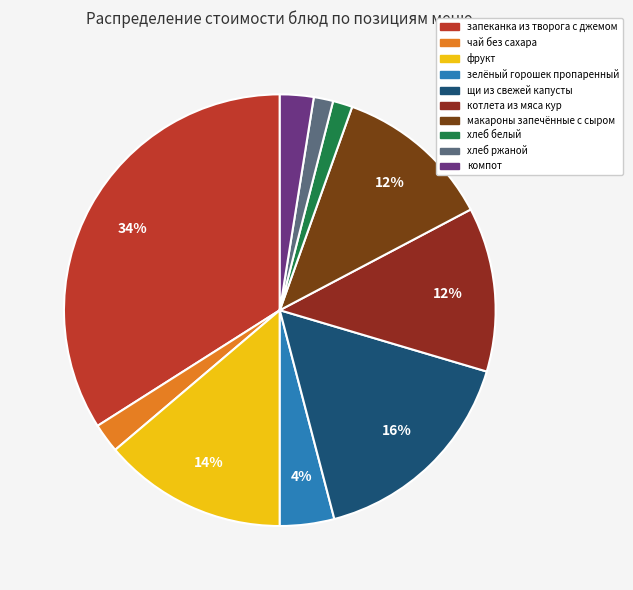

To the nearest percent, what percentage of the pie is хлеб белый?

1%